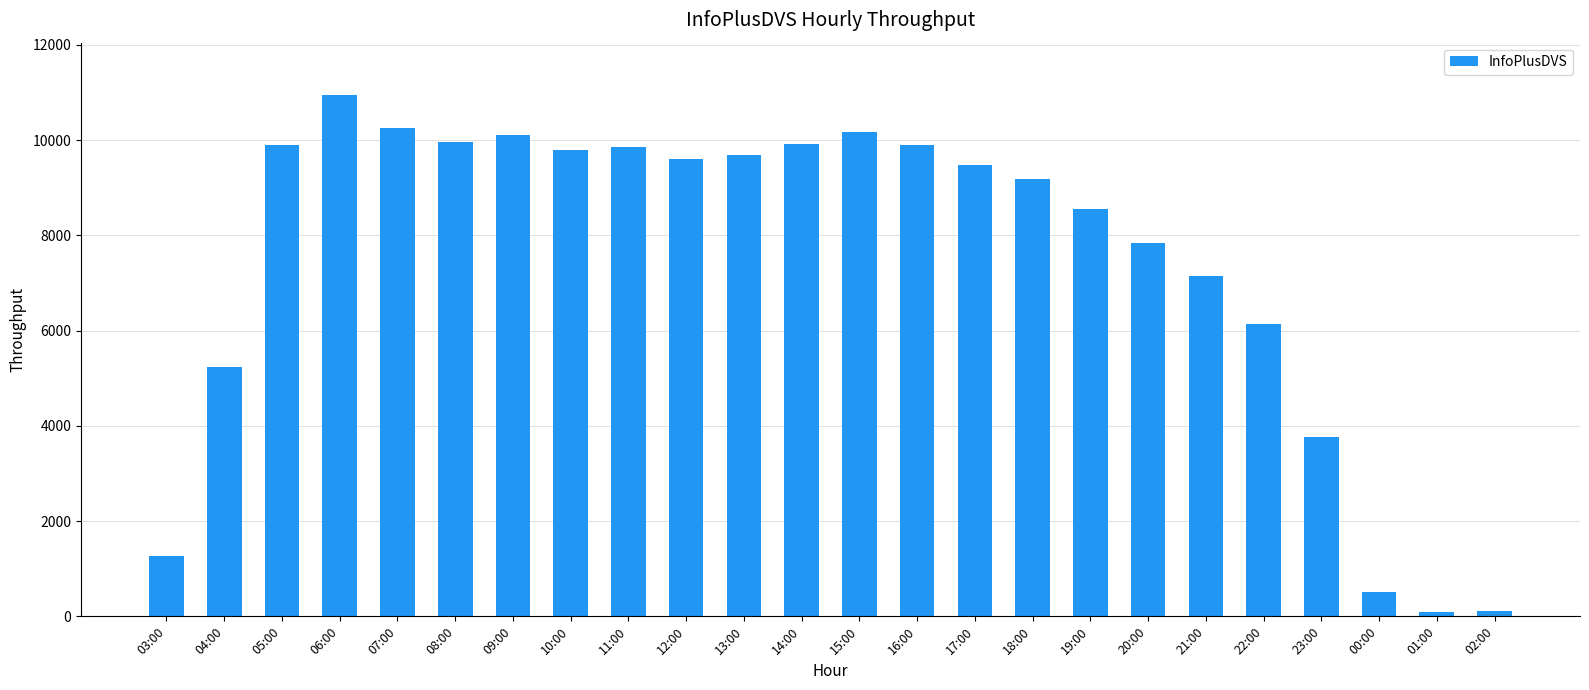

What is the change in value from 04:00 to 21:00?

+1914